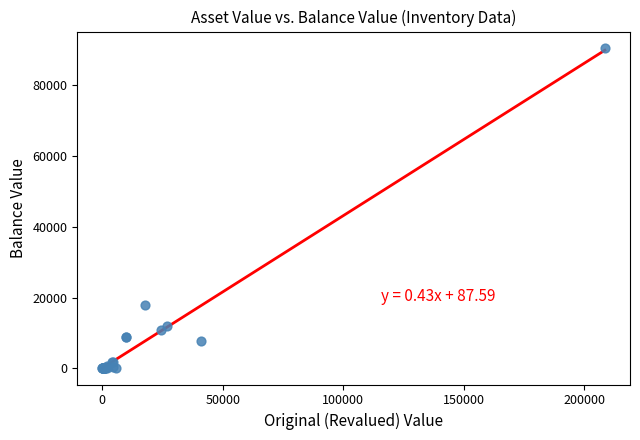

What Y value in the scatter plot is closest to 45247?

17875.0